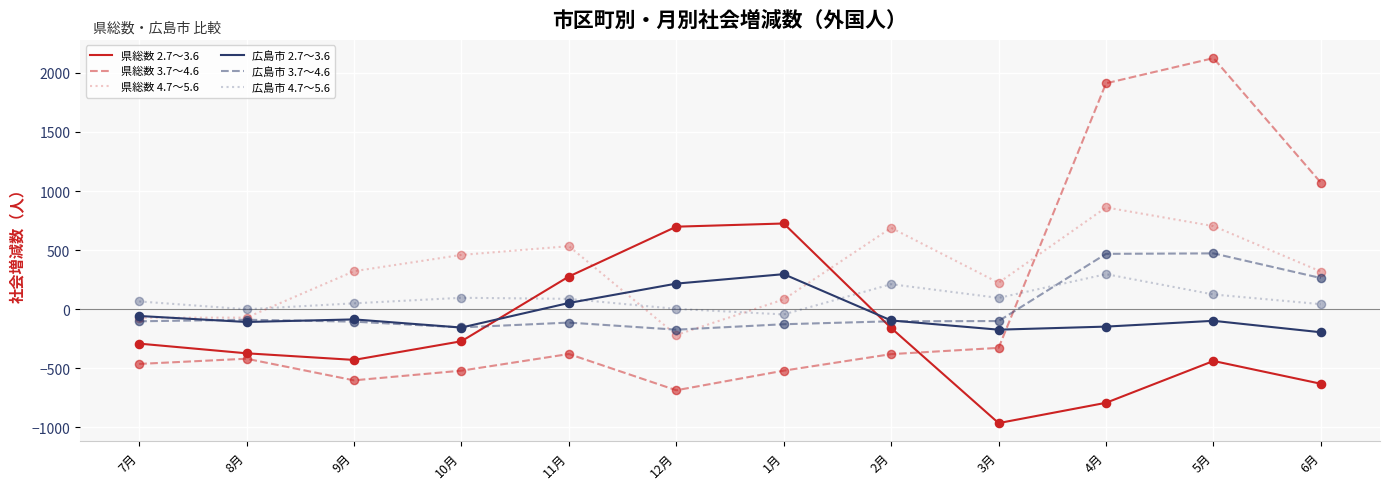

What is the total value across all series at 9月?

-856